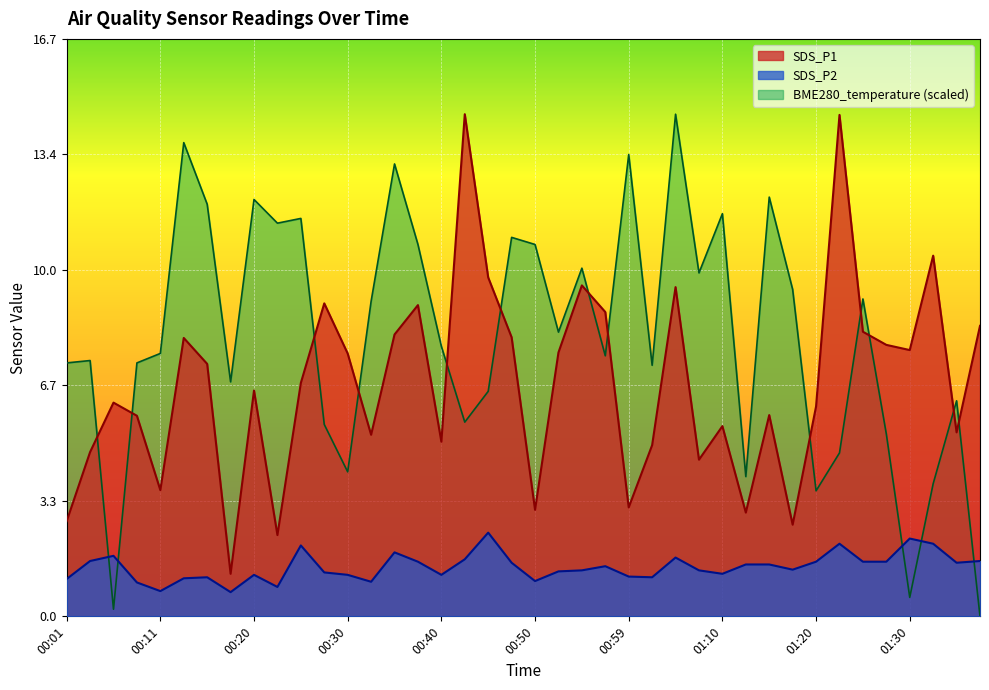

How many times do BME280_temperature and SDS_P2 cross each other?

5